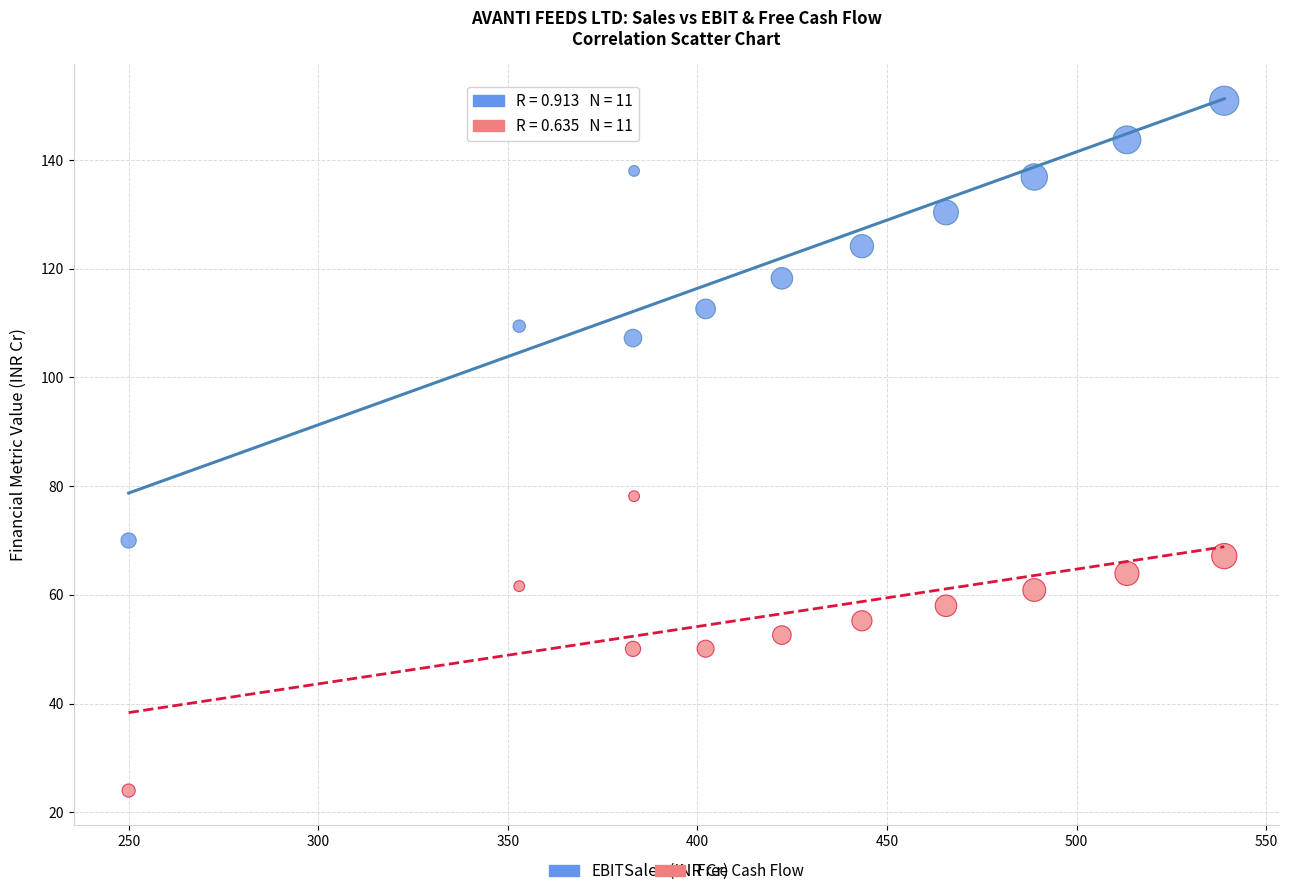

Which series reaches the minimum Y coordinate?

Free Cash Flow